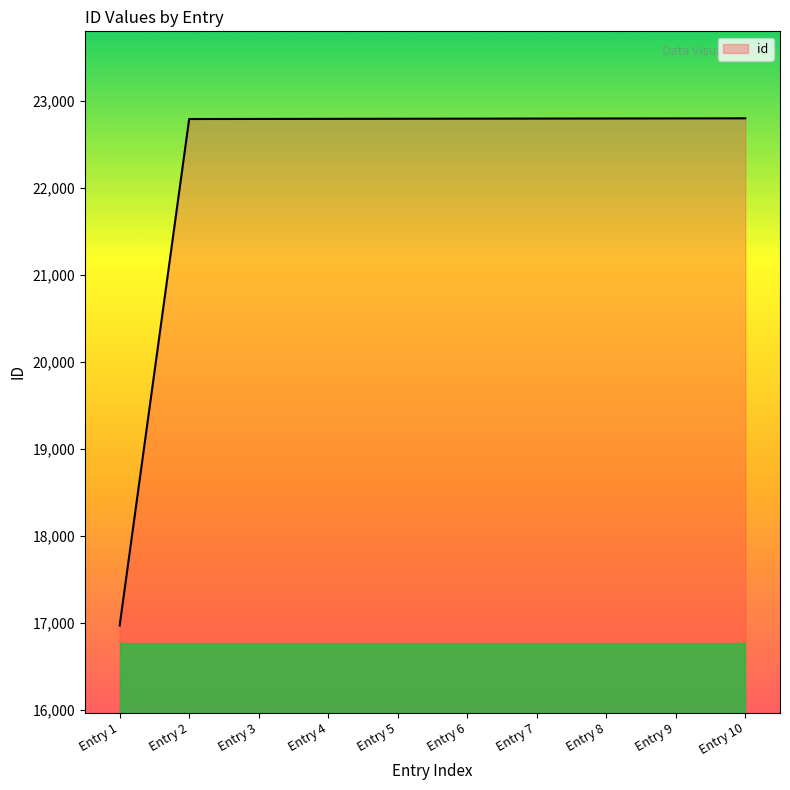

The value at Entry 3 is 39886. True or false?

False